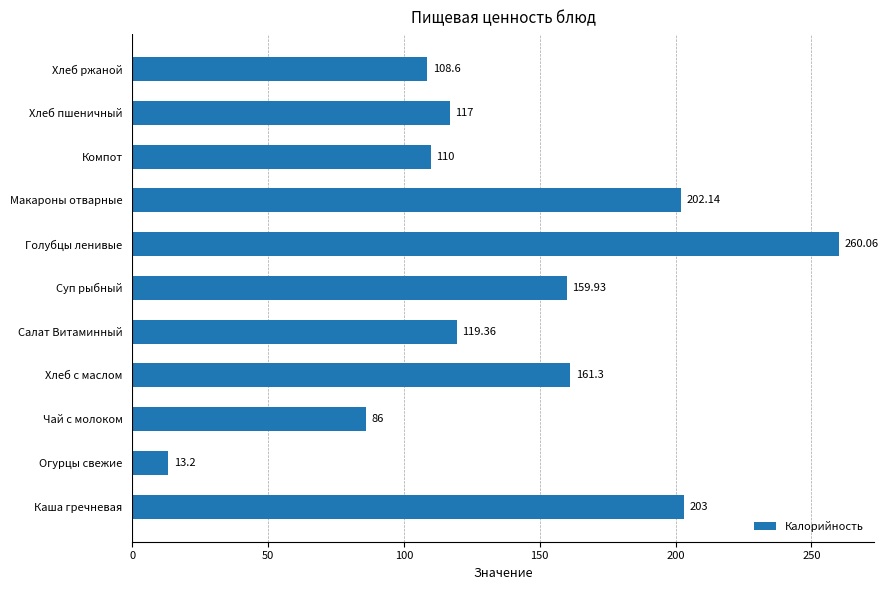

Which has a higher value, Хлеб с маслом or Хлеб ржаной?

Хлеб с маслом